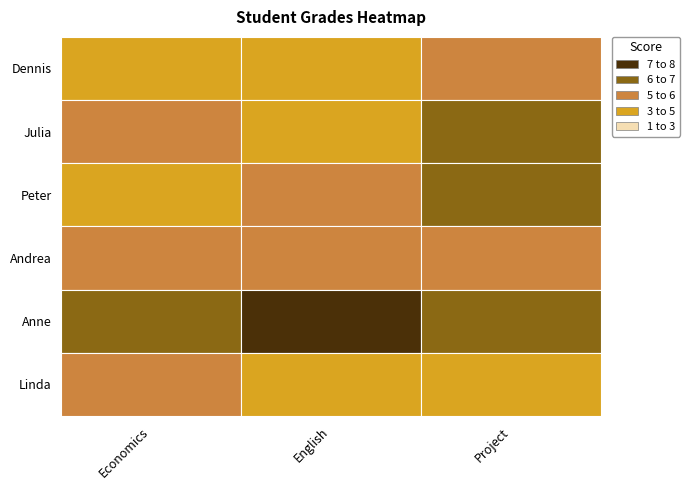

Reading right to left, list all the values displayed in this chart.

Dennis: 6	4	5
Julia: 7	5	6
Peter: 7	6	5
Andrea: 6	6	6
Anne: 7	8	7
Linda: 4	4	6